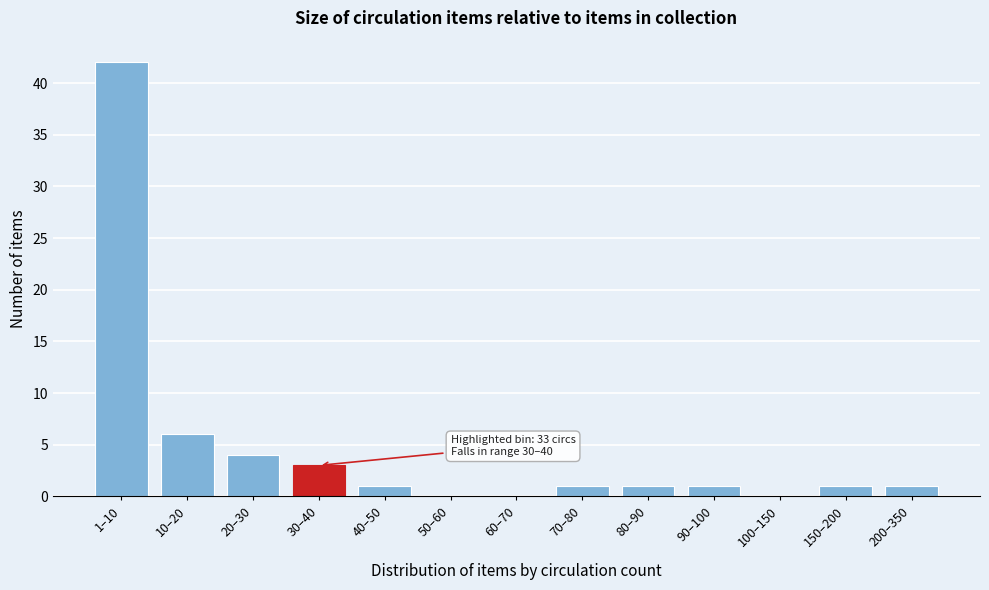

Reading left to right, what are all the values shown in this chart?

1–10=42	10–20=6	20–30=4	30–40=3	40–50=1	50–60=0	60–70=0	70–80=1	80–90=1	90–100=1	100–150=0	150–200=1	200–350=1